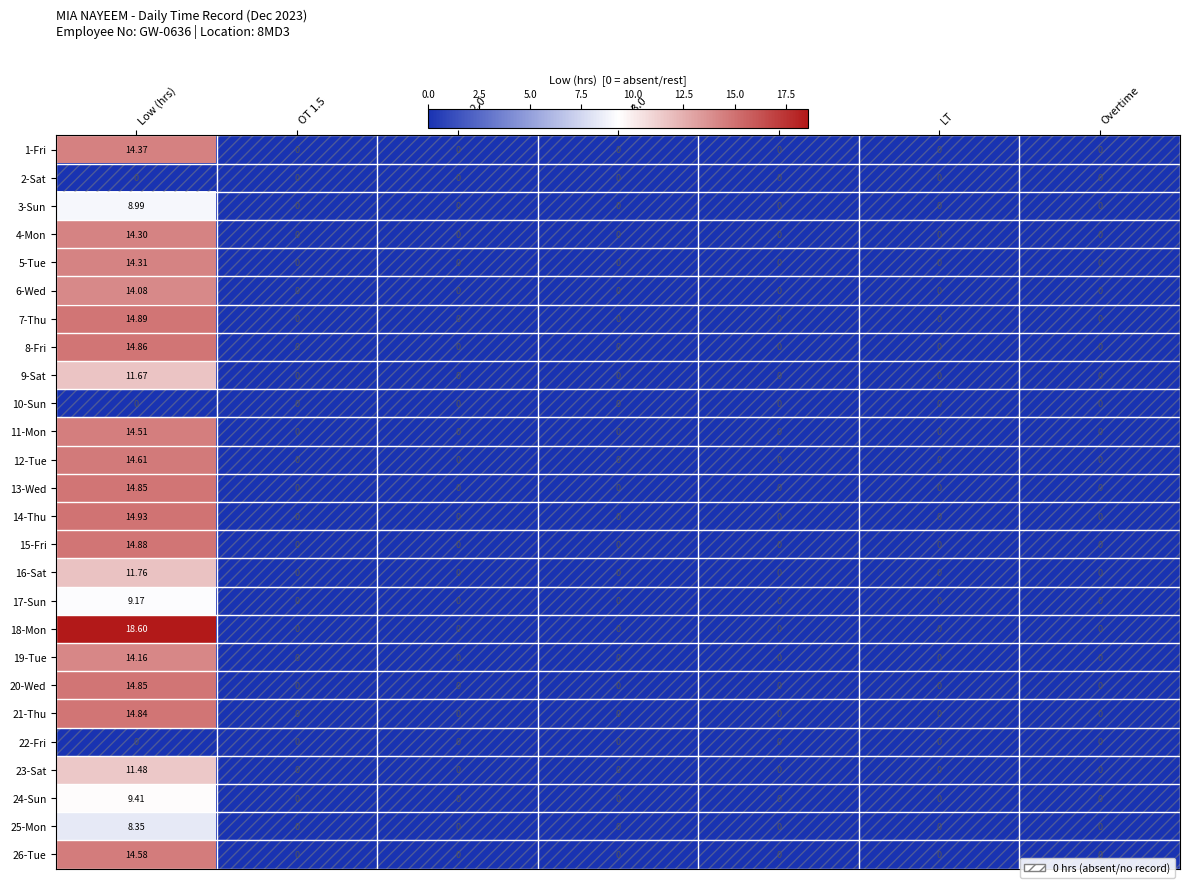

Count the number of categories in the chart.

7